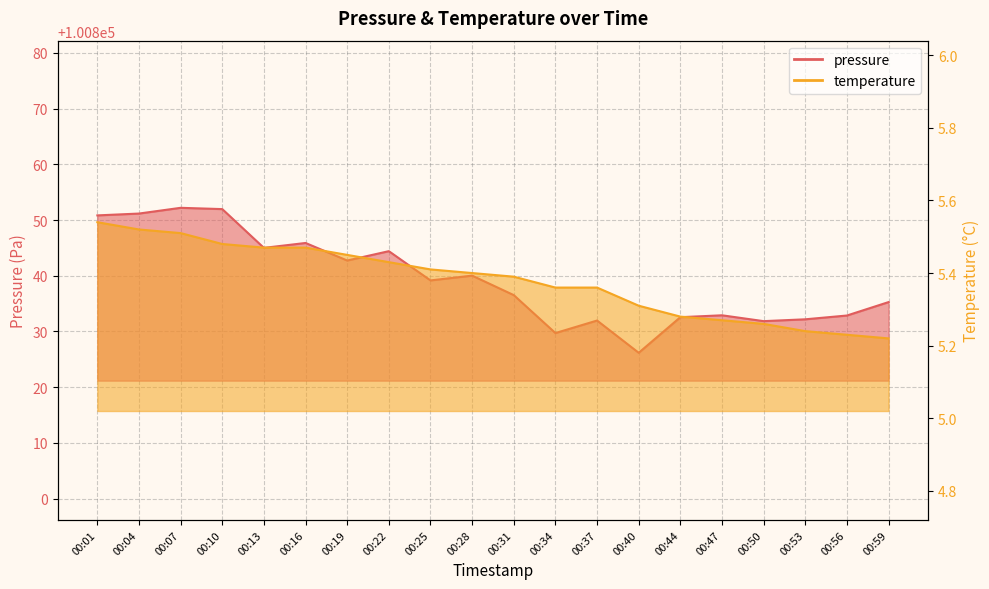

What is the difference between the maximum and minimum values in the temperature series?

0.3